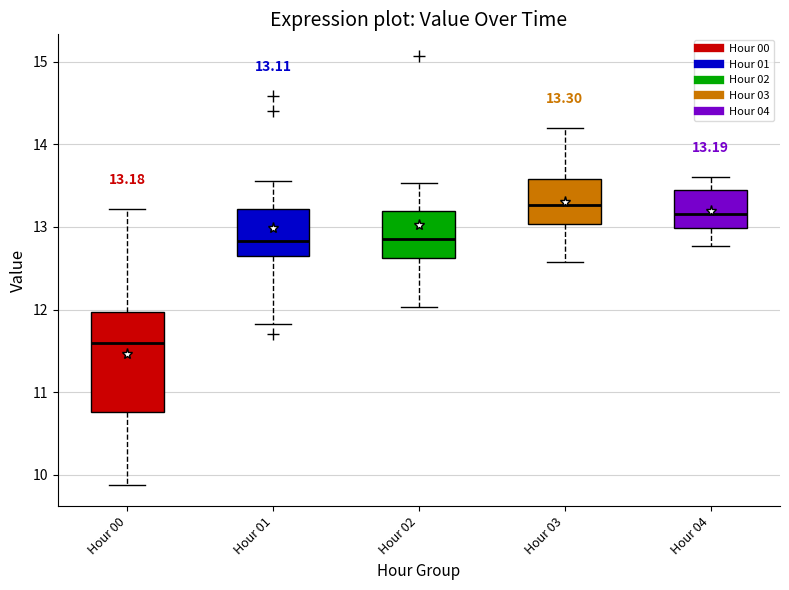

Which box has the highest median line?

Hour 03